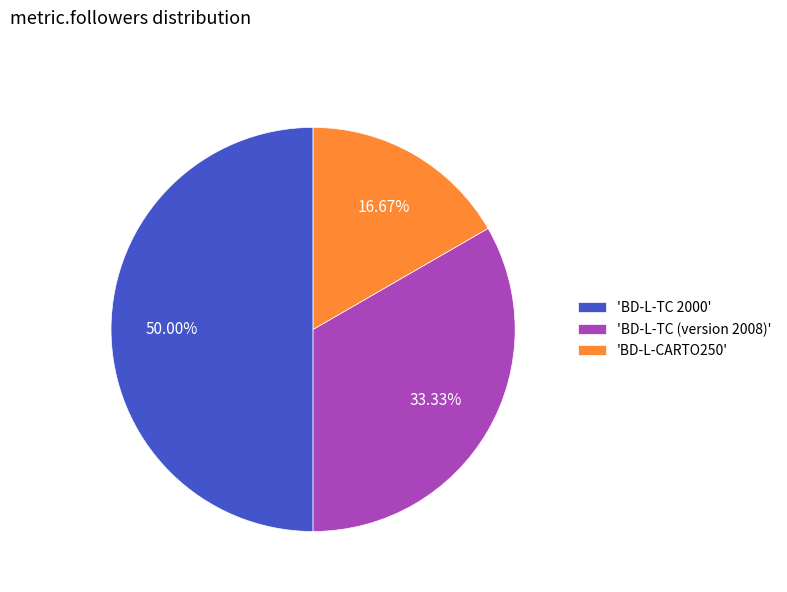

How many segments does this pie chart have?

3